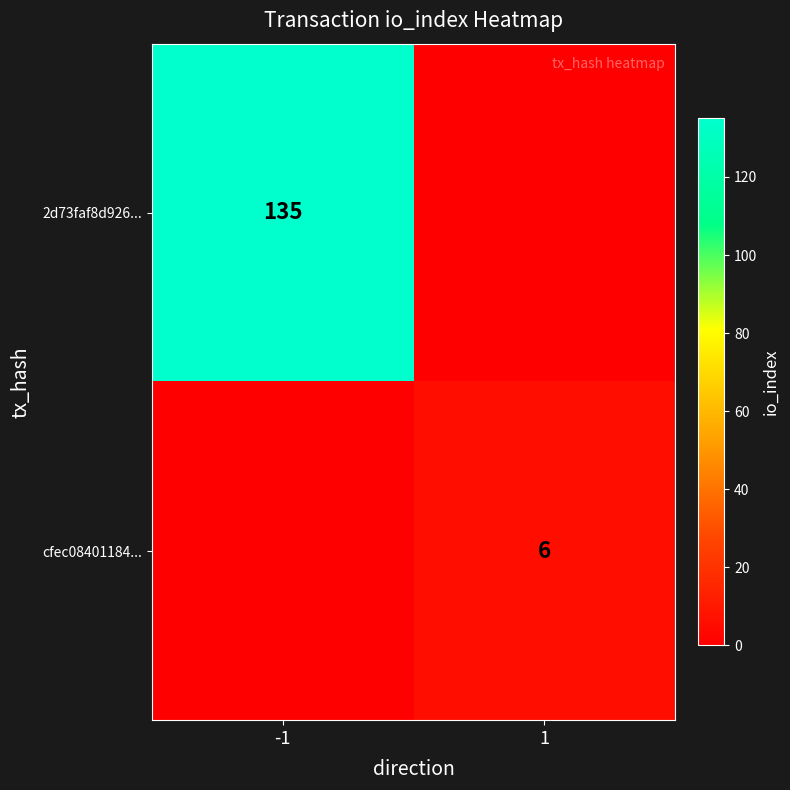

How many series are shown in this chart?

2